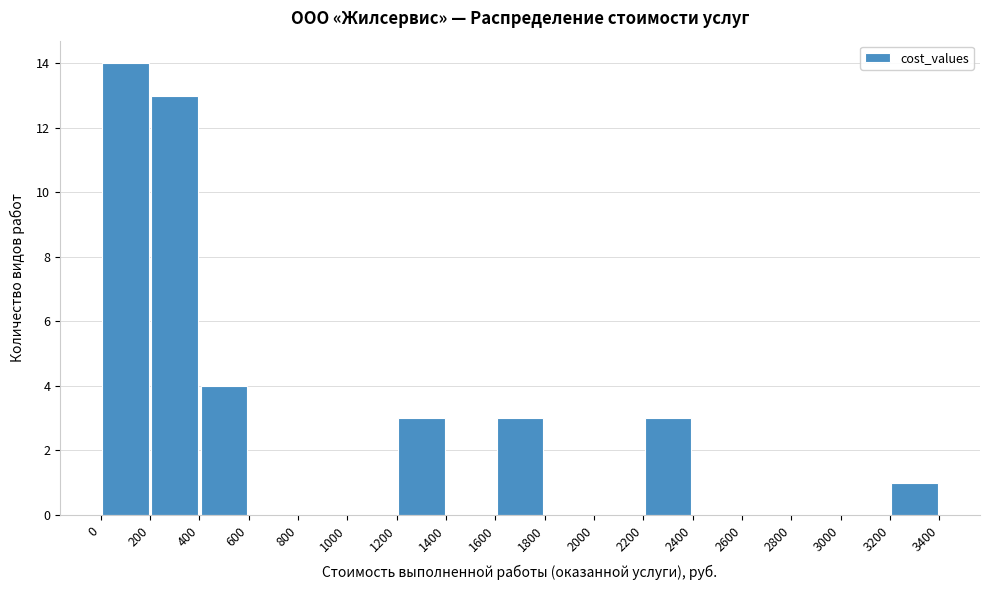

How tall is the bar that spans 2200 to 2400 on the x-axis? The values are not printed on the chart, so give them approximately, as read against the axis.

3